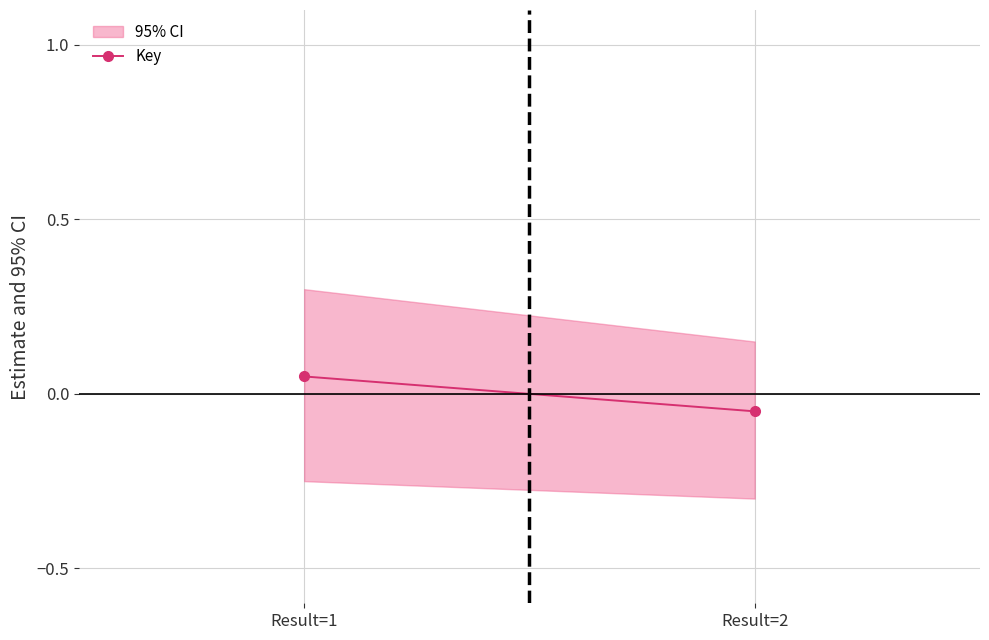

How many values exceed 0?

1